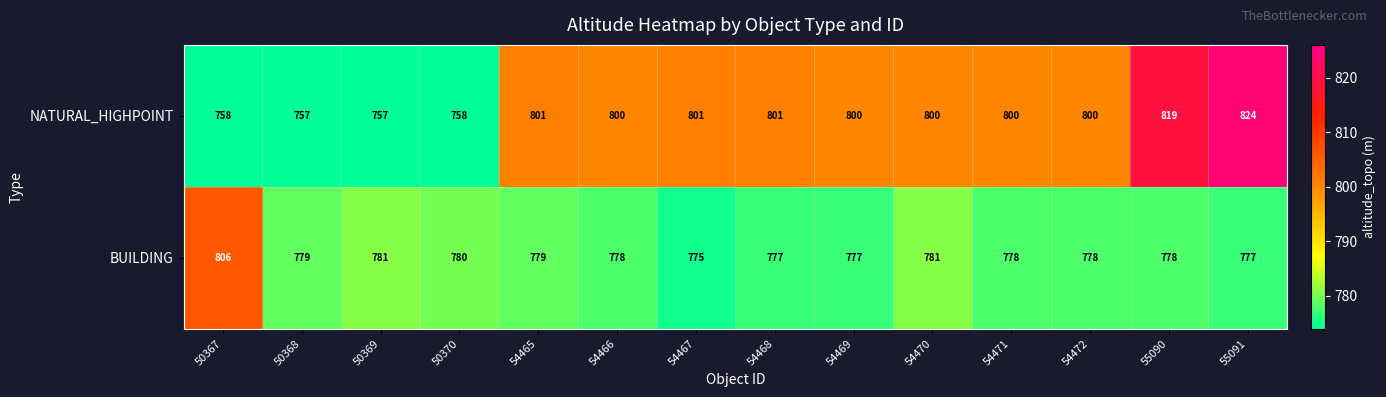

Reading left to right, transcribe all the data shown in this chart.

NATURAL_HIGHPOINT: 50367=758	50368=757	50369=757	50370=758	54465=801	54466=800	54467=801	54468=801	54469=800	54470=800	54471=800	54472=800	55090=819	55091=824
BUILDING: 50367=806	50368=779	50369=781	50370=780	54465=779	54466=778	54467=775	54468=777	54469=777	54470=781	54471=778	54472=778	55090=778	55091=777